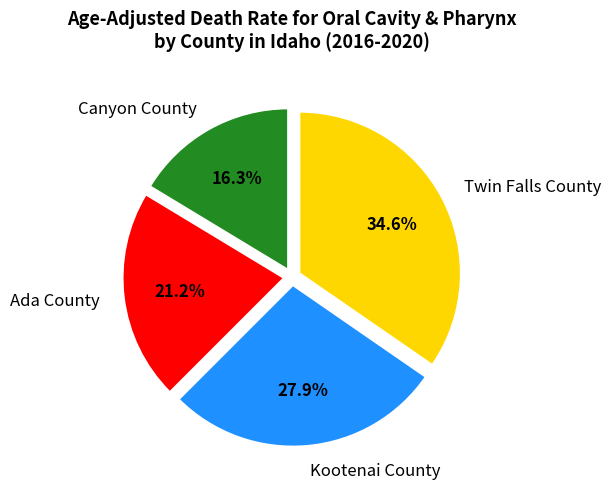

Rank the categories by value from lowest to highest.

Canyon County, Ada County, Kootenai County, Twin Falls County